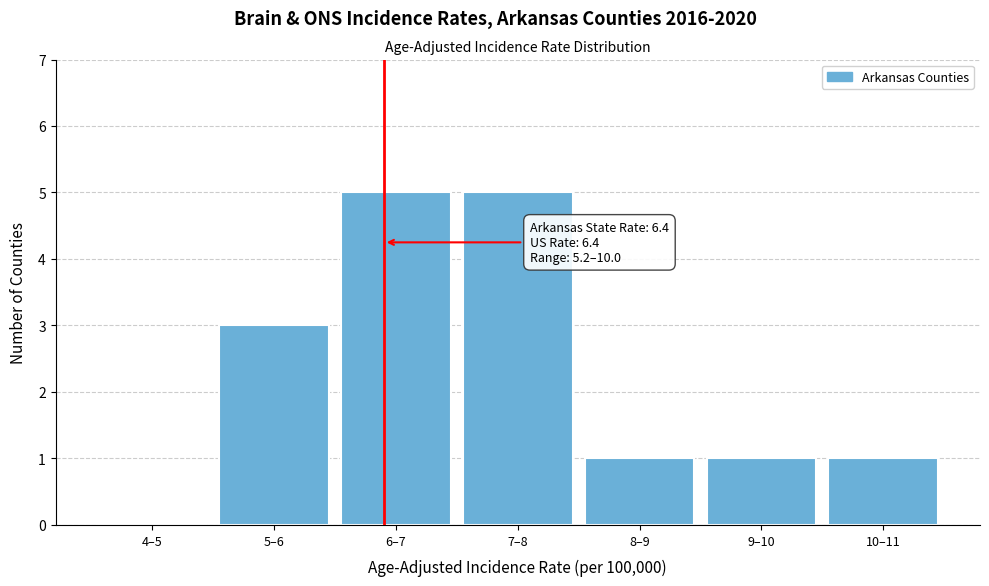

Reading left to right, list all the values displayed in this chart.

4–5=0	5–6=3	6–7=5	7–8=5	8–9=1	9–10=1	10–11=1